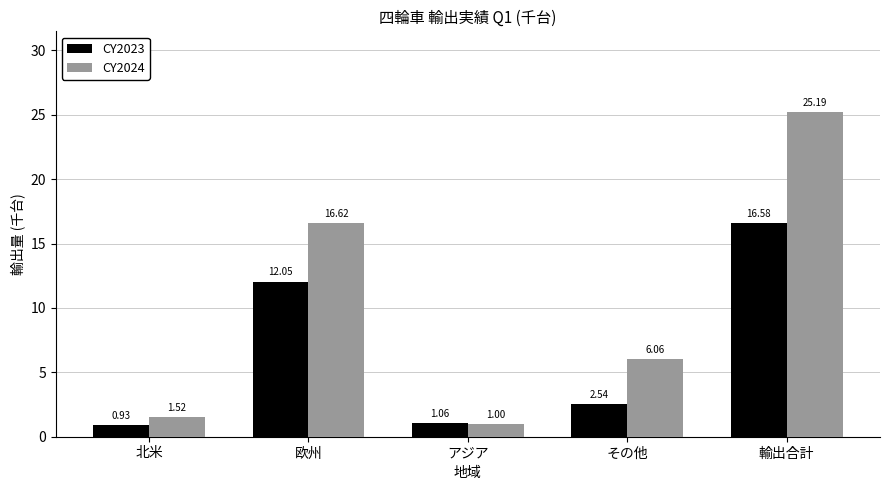

What is the difference between the maximum and minimum values in the CY2023 series?

15.6